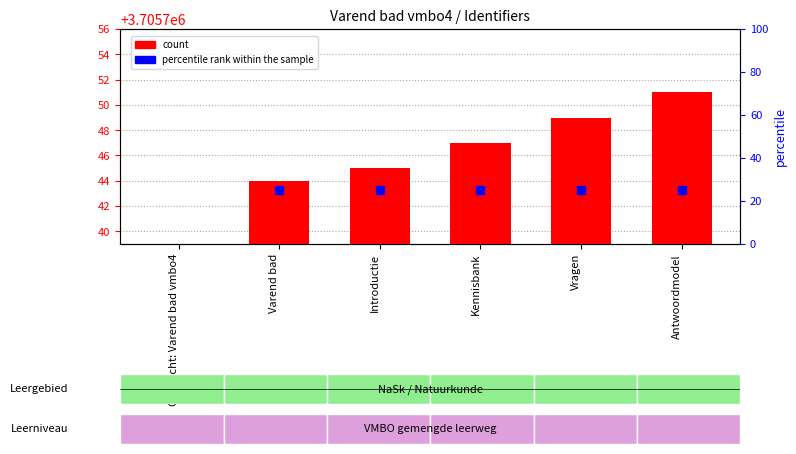

Reading left to right, list all the values displayed in this chart.

Opdracht: Varend bad vmbo4=0	Varend bad=3705744	Introductie=3705745	Kennisbank=3705747	Vragen=3705749	Antwoordmodel=3705751